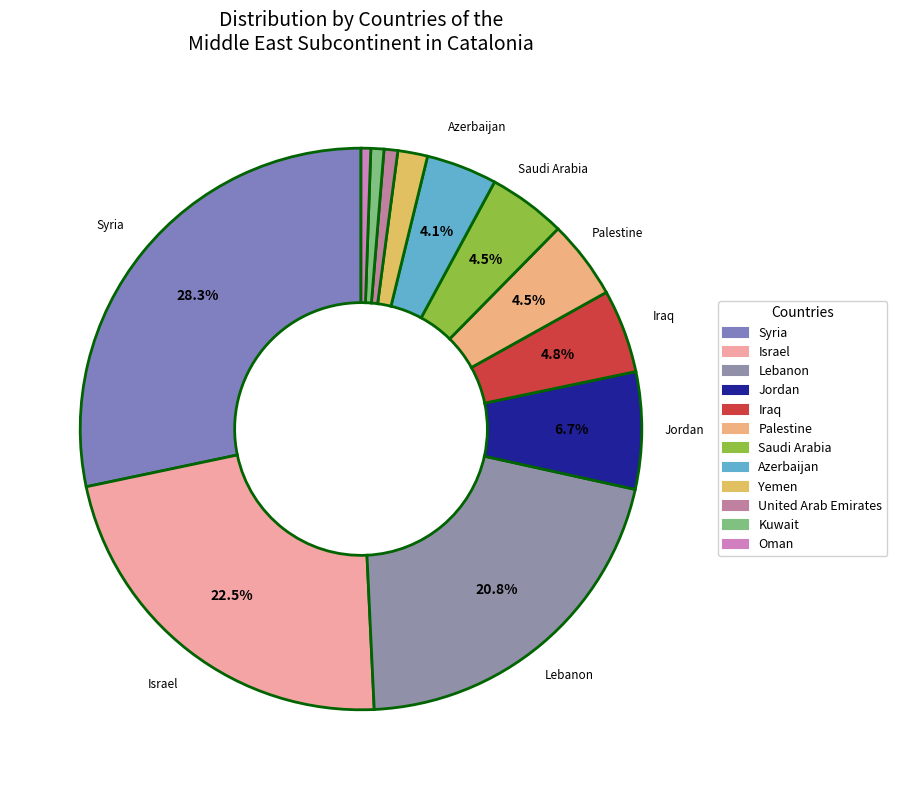

To the nearest percent, what is the difference between the largest and smallest slice percentages?

28%